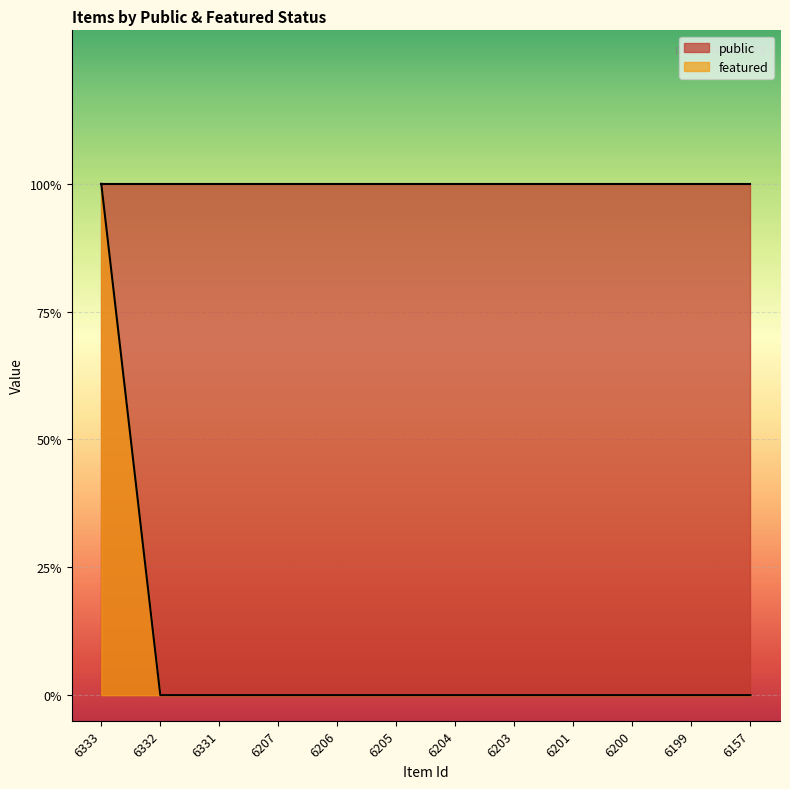

True or false: the data shows 0 at 6203.

False